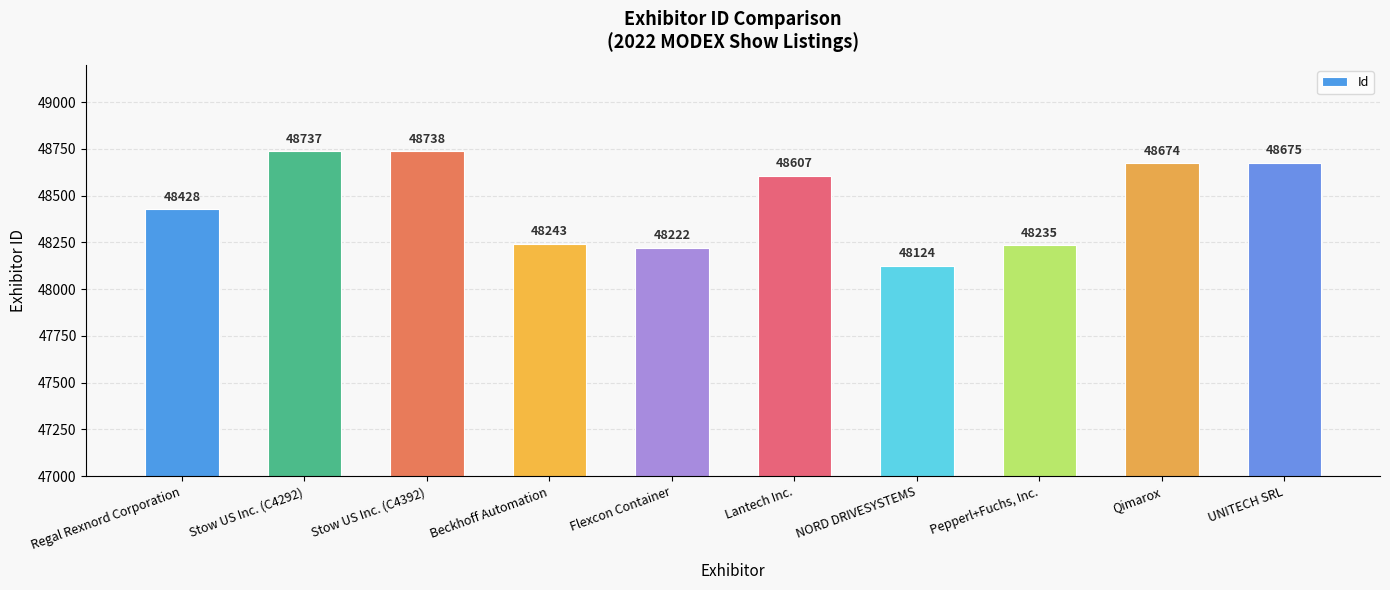

What is the value of the 9th bar from the left?

48674